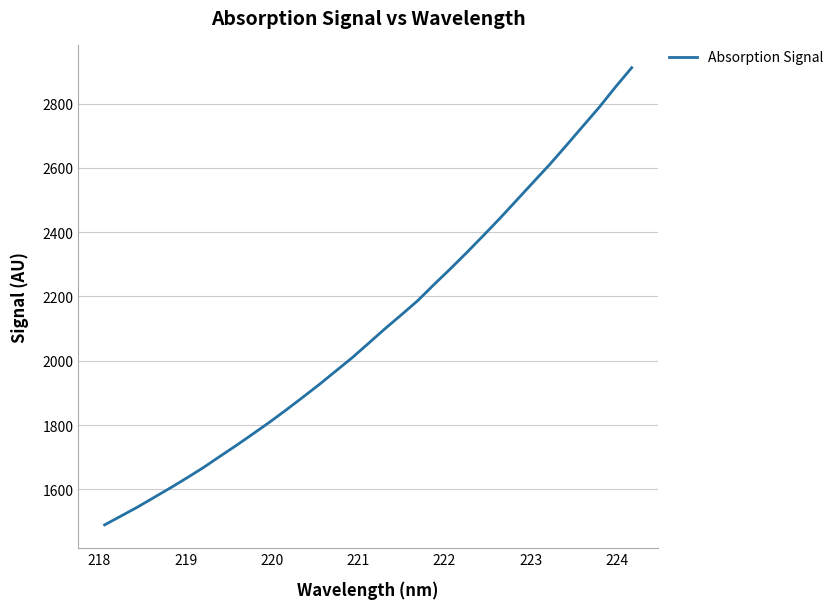

What is the difference between the maximum and minimum values?

1422.2